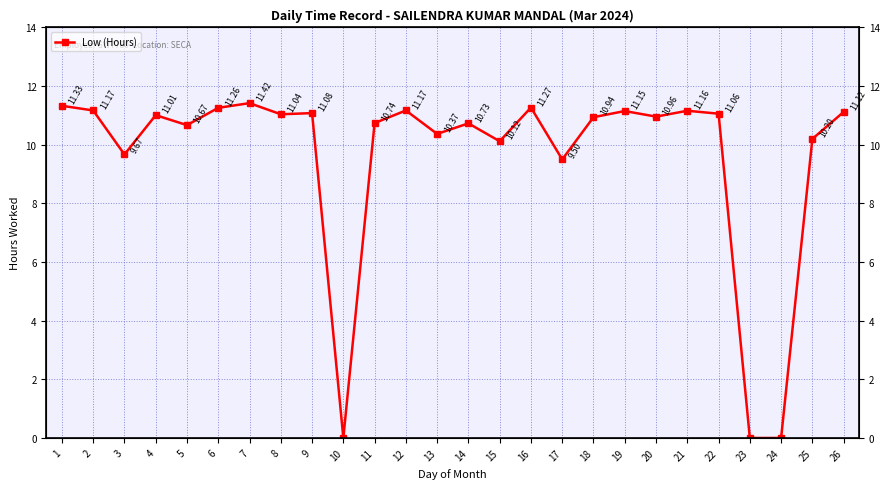

What is the maximum value shown in the chart?

11.4